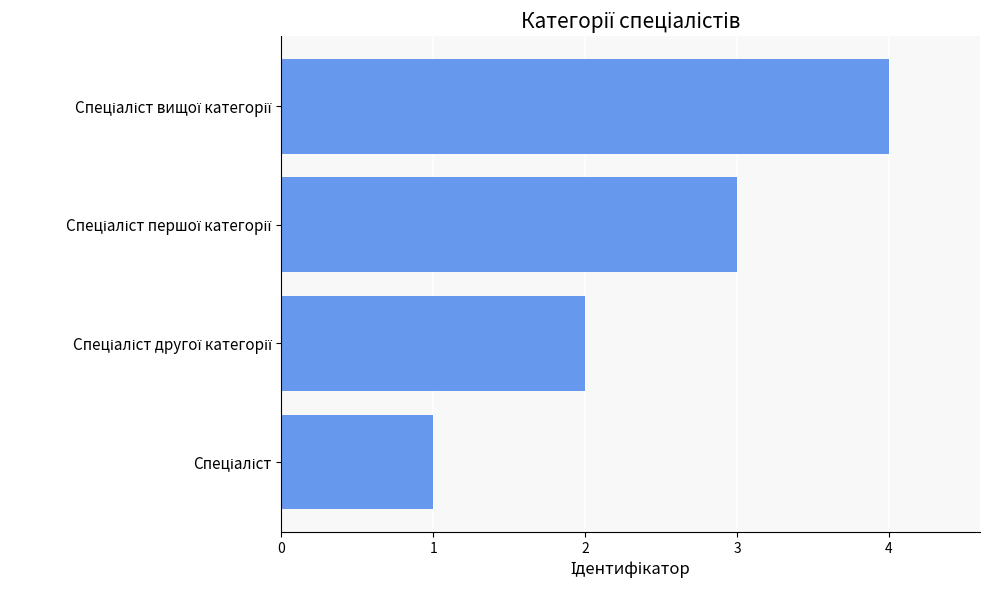

What is the sum of all values?

10